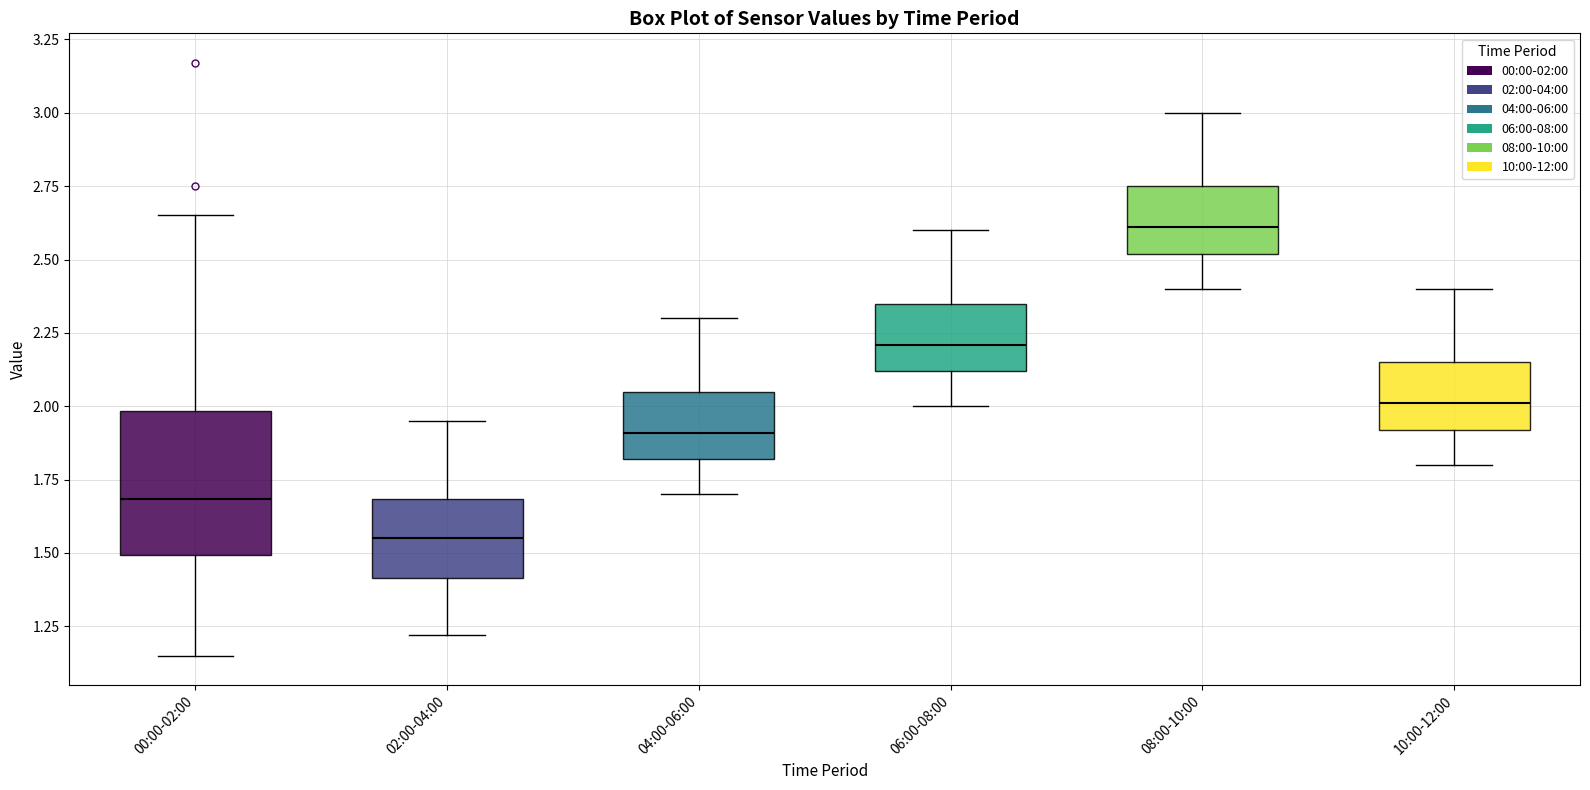

Where does the median line of the box for 08:00-10:00 sit on the y-axis? The values are not printed on the chart, so give them approximately, as read against the axis.

2.60